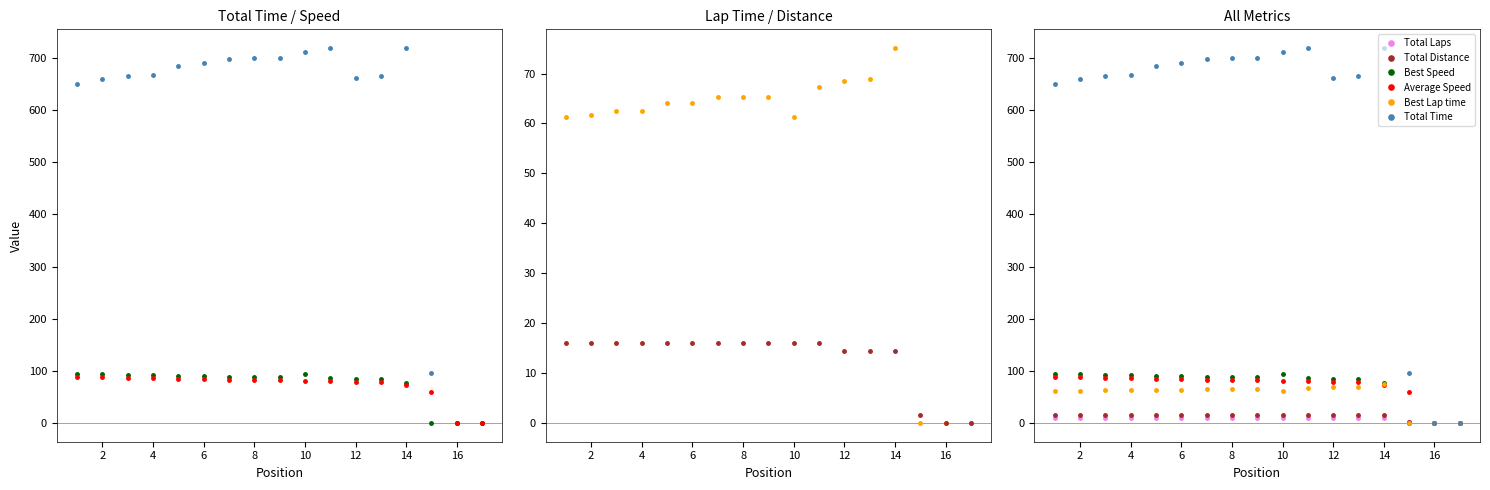

Is it true that Total Time equals 148.3 at 2?

False